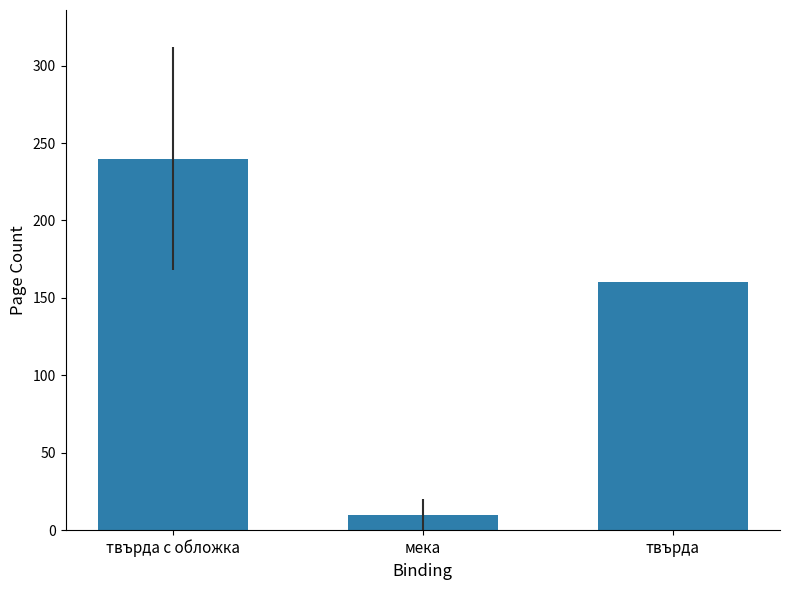

At which label does the data first exceed 160?

твърда с обложка